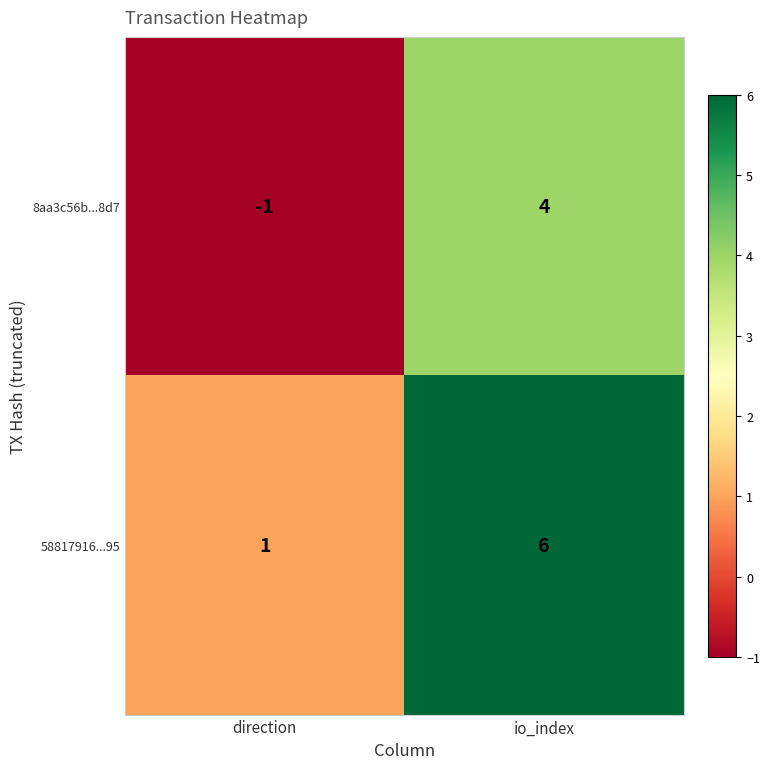

What is the spread (max minus min) of values at direction?

2